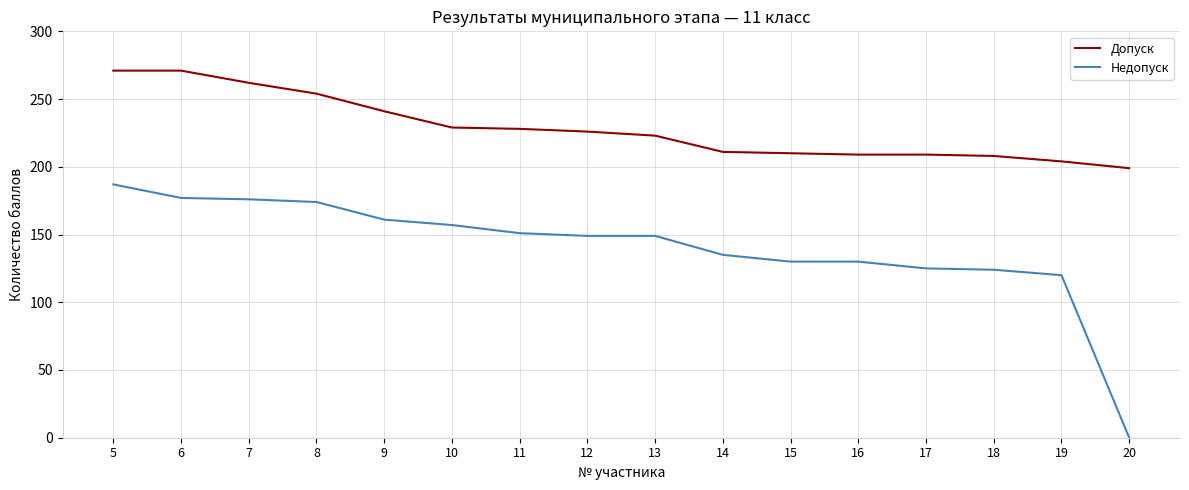

What is the approximate value of Допуск at 17?

209